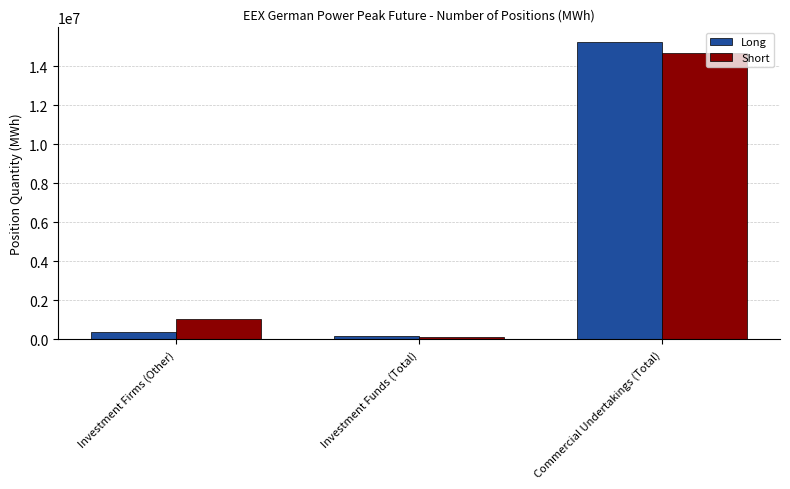

How many bars are there in total?

6